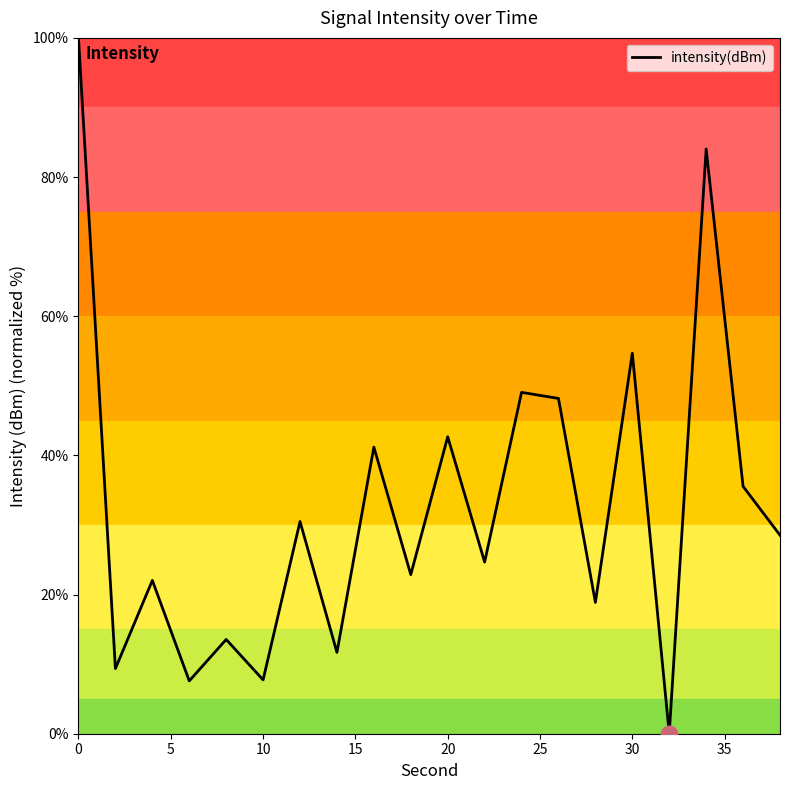

What is the difference between the maximum and minimum values?

100.0